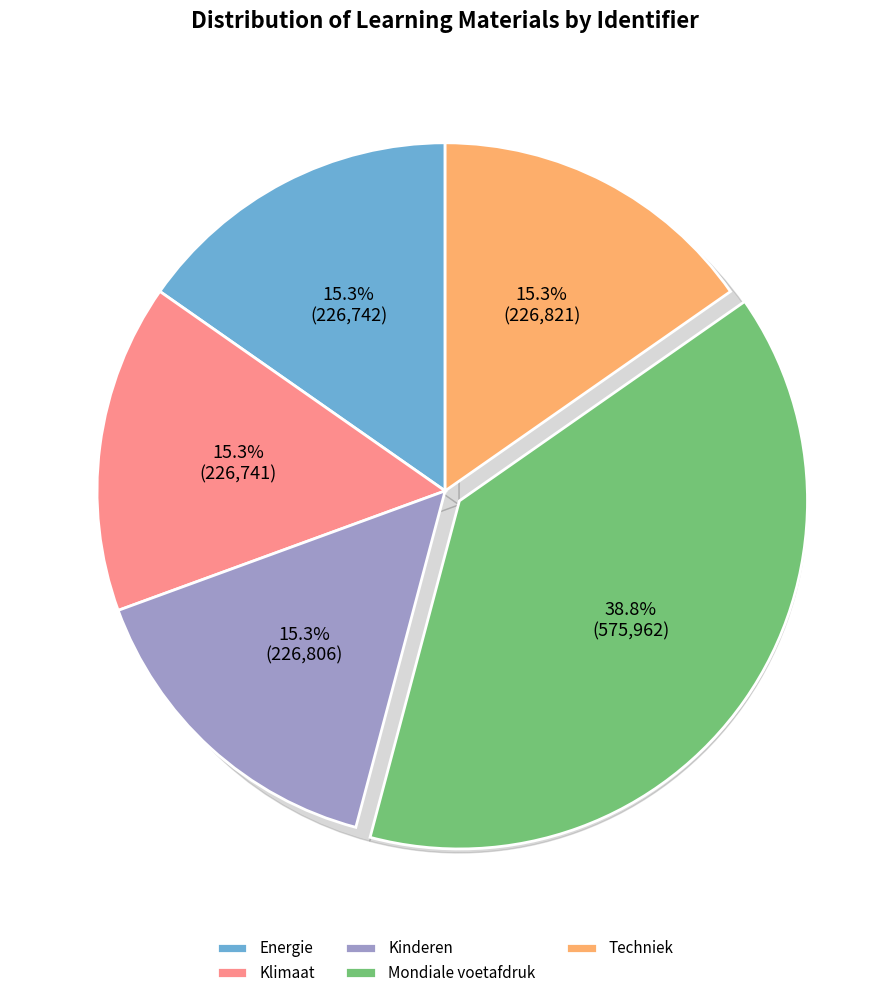

Rank the categories by value from highest to lowest.

Mondiale voetafdruk, Techniek, Kinderen, Energie, Klimaat